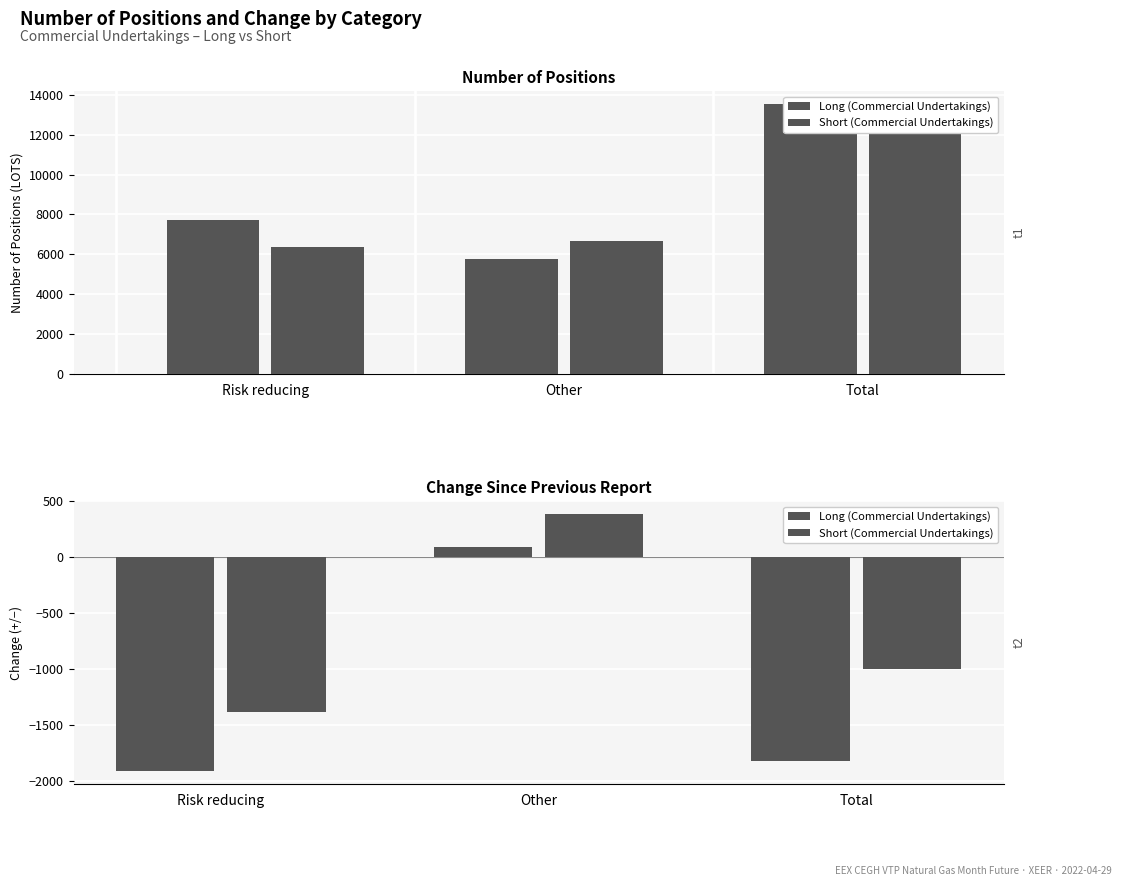

How many data points in Short (Commercial Undertakings) are above -1002?

1